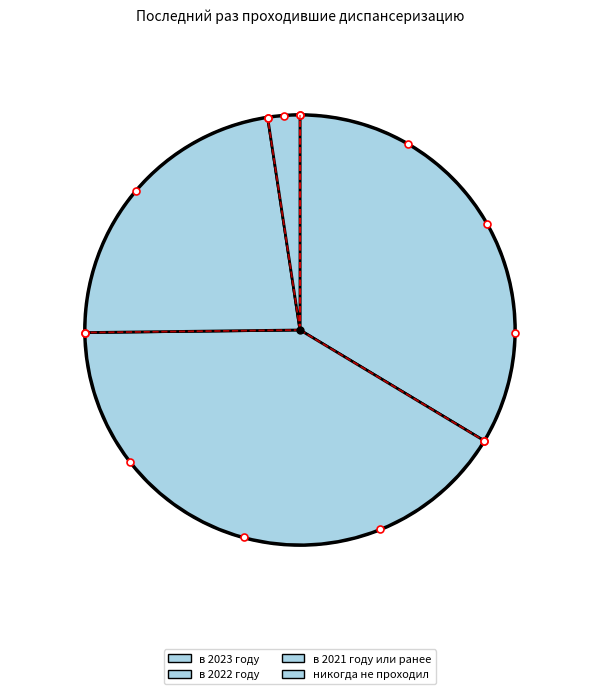

How many segments does this pie chart have?

4